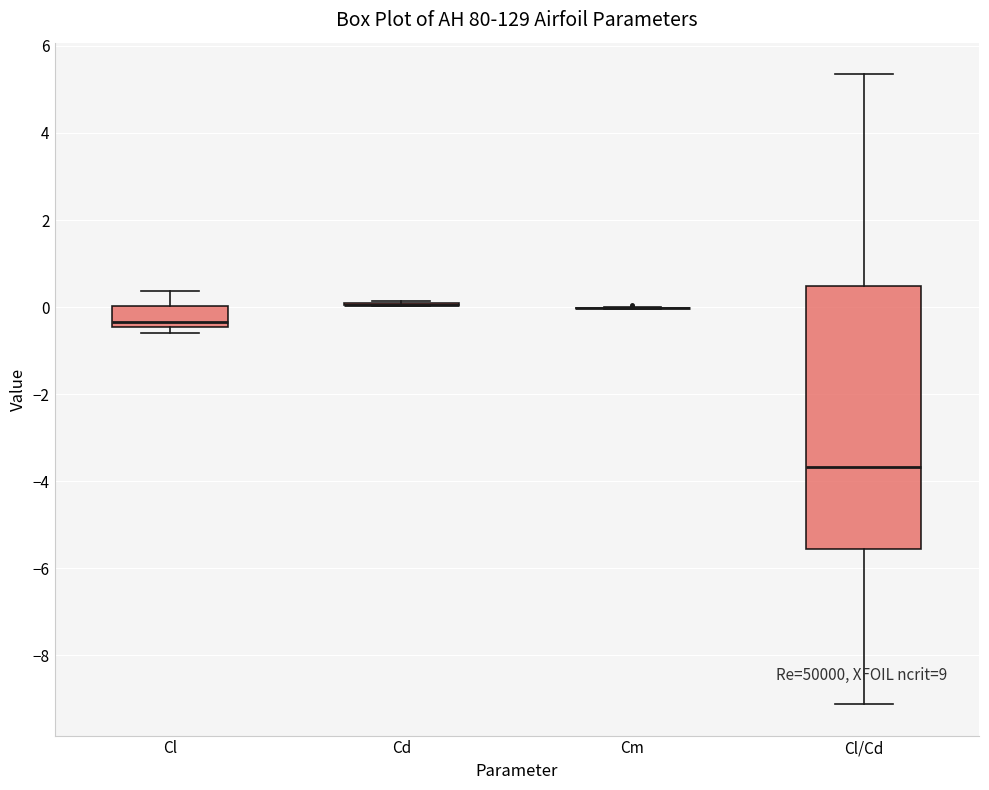

Reading left to right, transcribe this box plot: for each box, give where its median line is, the range the box spans, and where its two whiskers end, as read against the y-axis. The values are not printed on the chart, so give them approximately, as read against the axis.

Cl: median -0.4 (just above the box's lower edge), box -0.4 to 0.0, whiskers -0.6 to 0.4
Cd: box collapsed to a line at 0.0, whiskers 0.0 to 0.2
Cm: box collapsed to a line at 0.0, whiskers 0.0 to 0.0
Cl/Cd: median -3.6, box -5.6 to 0.4, whiskers -9.2 to 5.4